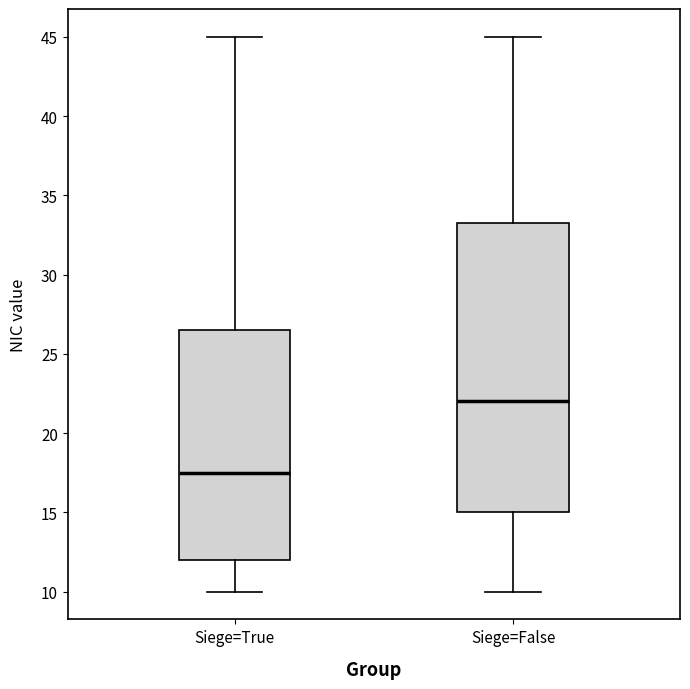

Where is the upper edge of the box for Siege=False on the y-axis? The values are not printed on the chart, so give them approximately, as read against the axis.

33.5